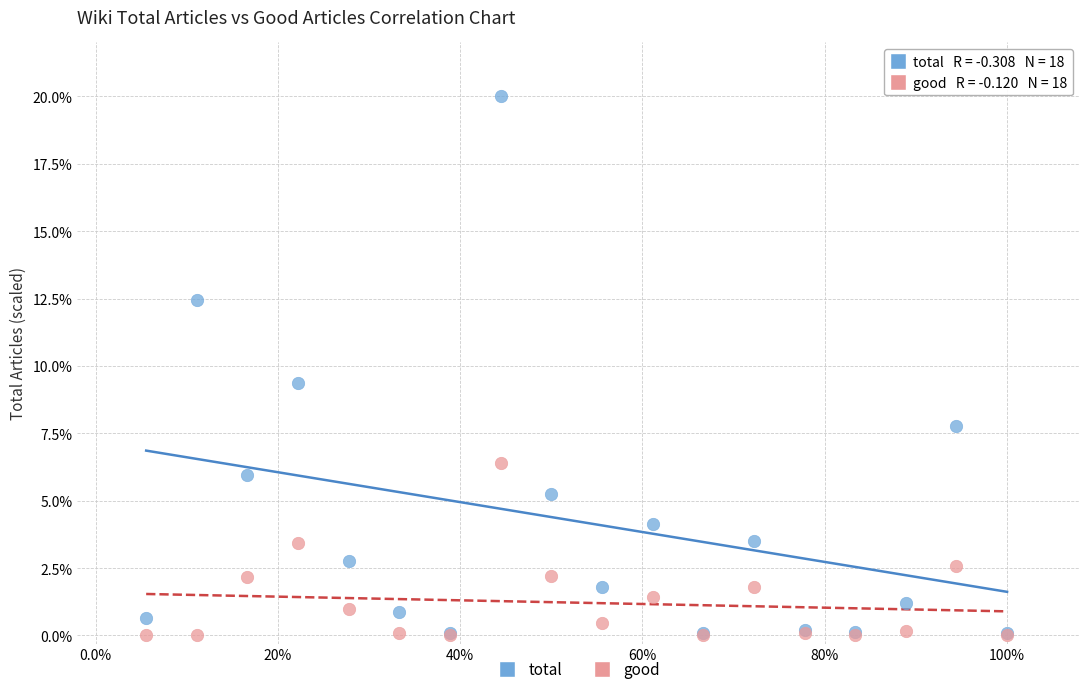

Which series has the largest Y range (max minus min)?

total